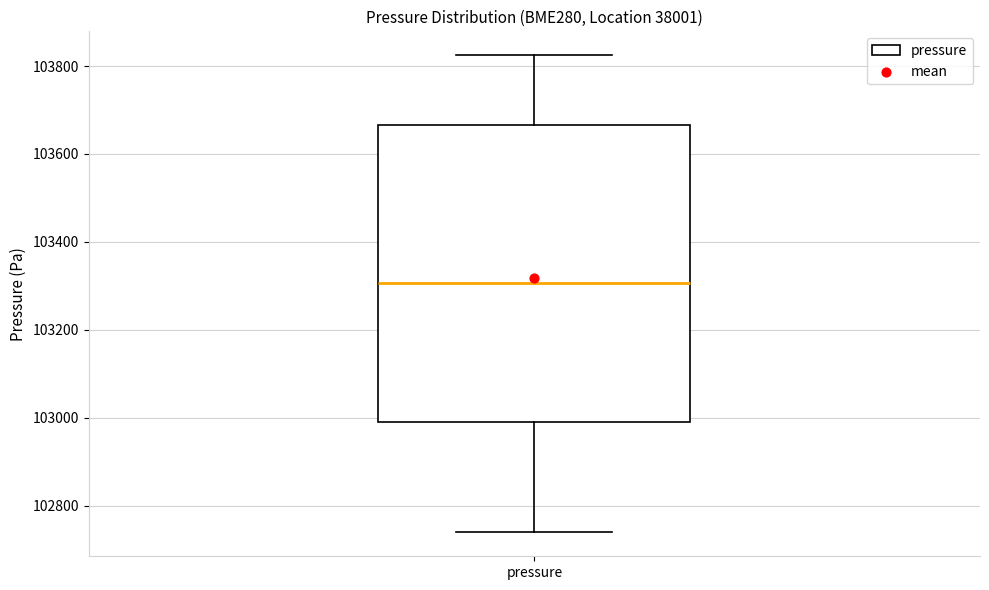

Transcribe this box plot: give where the median line is, the range the box spans, and where the two whiskers end, as read against the y-axis. The values are not printed on the chart, so give them approximately, as read against the axis.

median 103300, box 102980 to 103660, whiskers 102740 to 103820